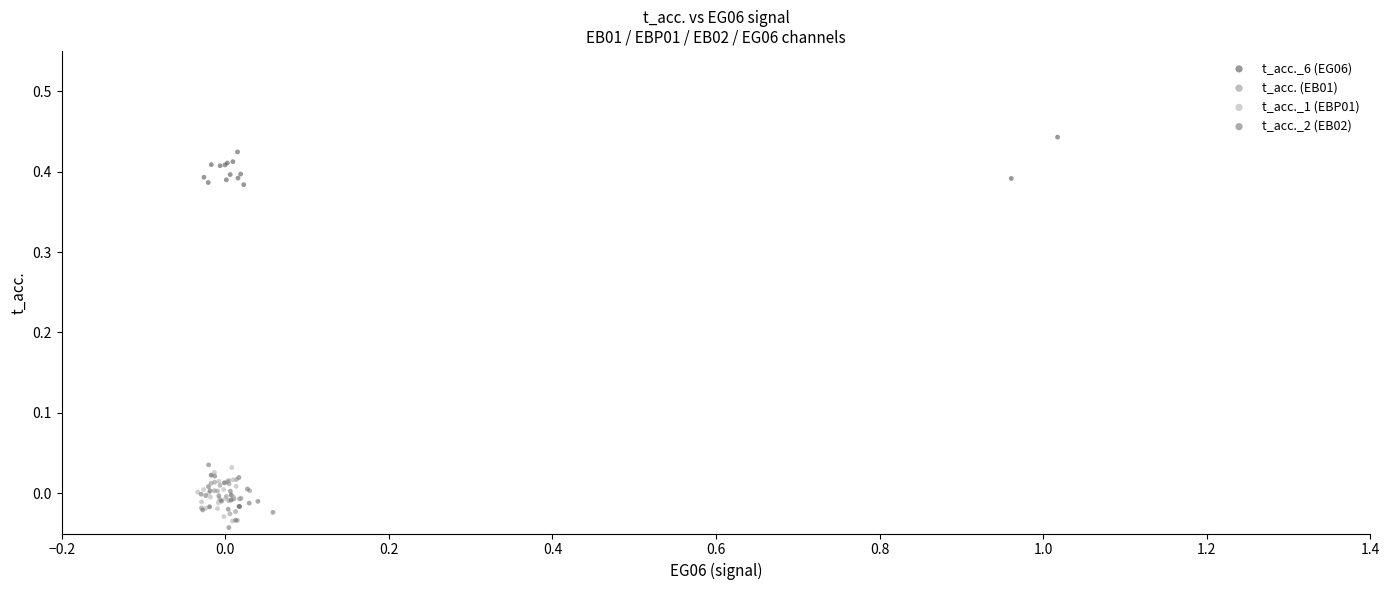

Which series contains the highest Y value?

t_acc._6 (EG06)